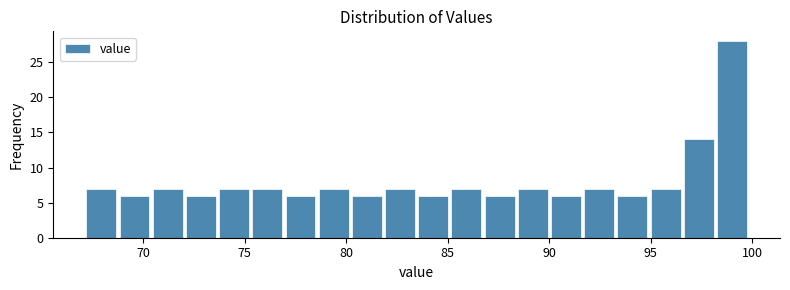

Read against the x-axis, roughly where is the centre of the tallest bar?

99.0